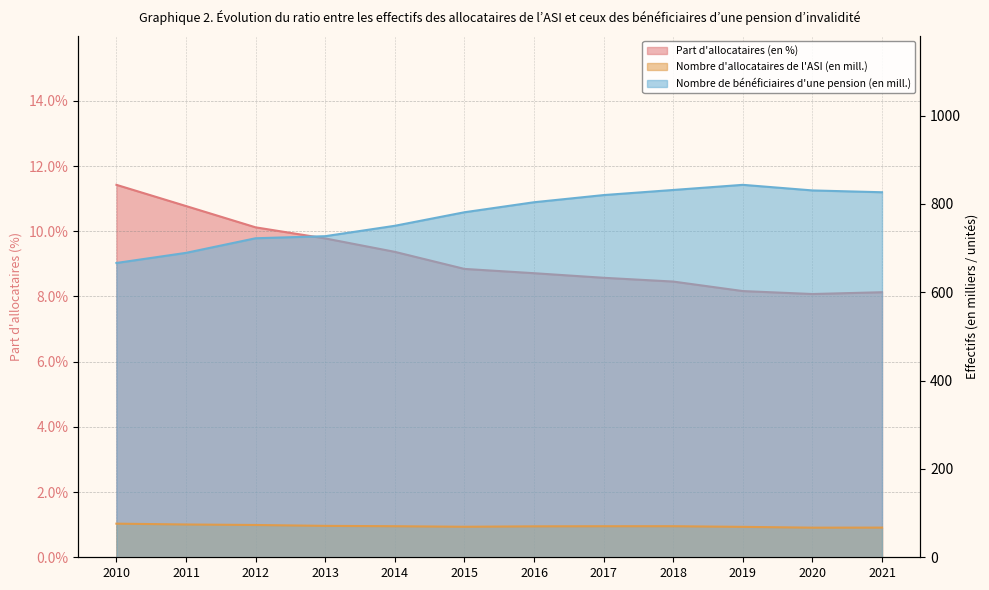

The value of Nombre d'allocataires de l'ASI (en mill.) at 2013 is 71.1. True or false?

True